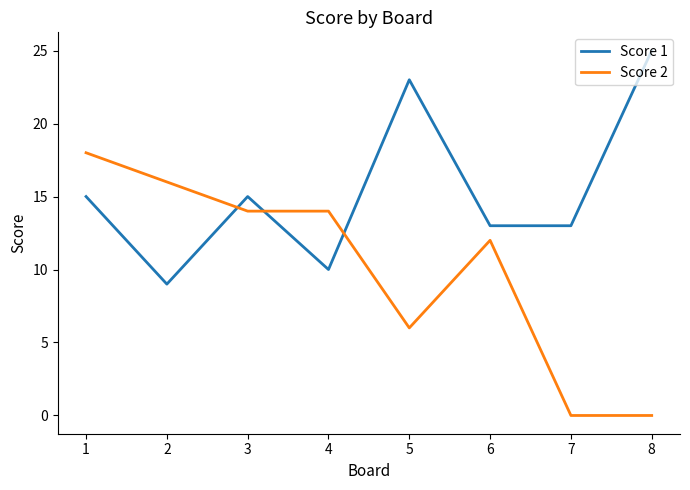

At 2, list the series in order from smallest to largest.

Score 1, Score 2